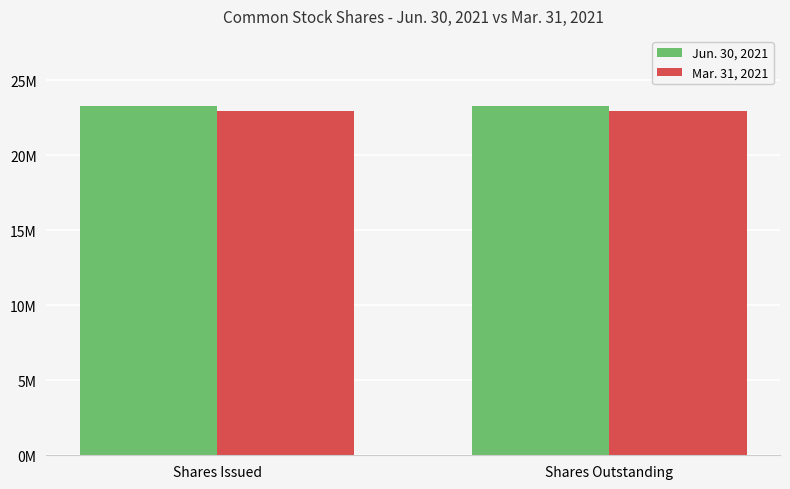

What are all the series names shown in the legend?

Jun. 30, 2021, Mar. 31, 2021